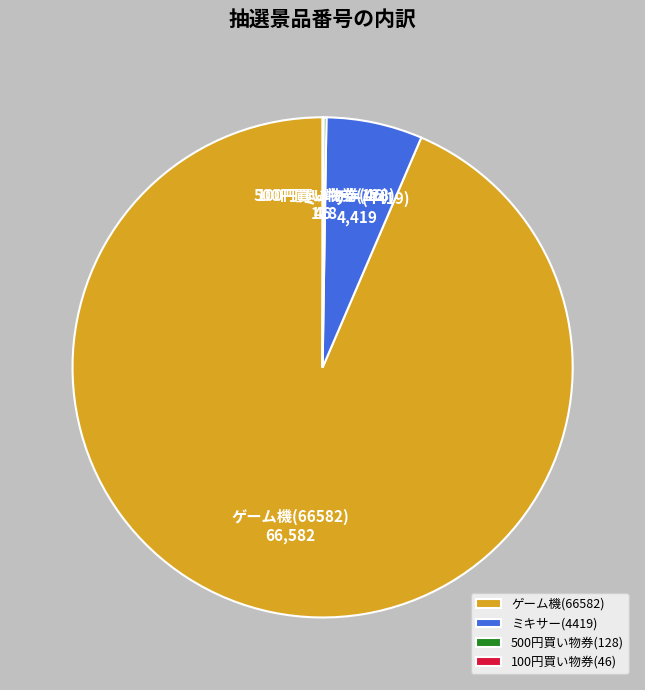

What is the majority slice?

ゲーム機(66582)